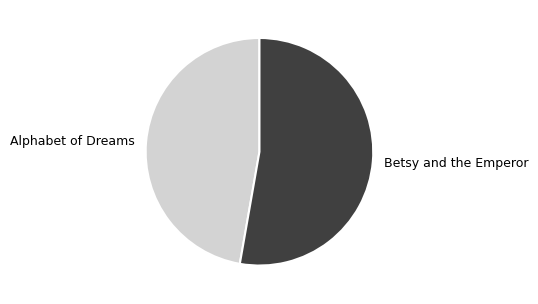

Is it true that Alphabet of Dreams is 58% of the pie?

False